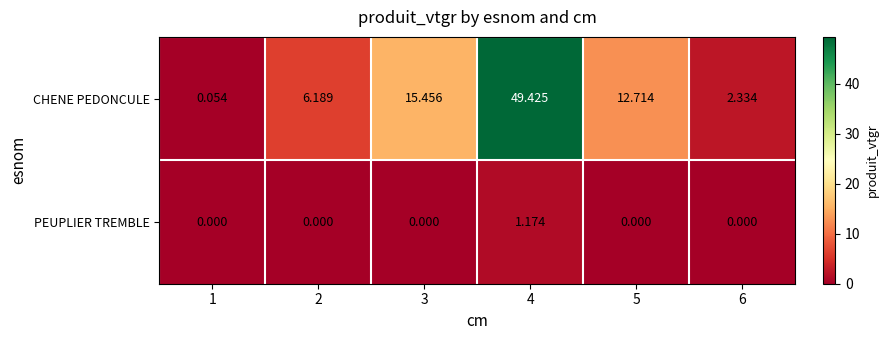

Which series has the widest spread of values?

CHENE PEDONCULE